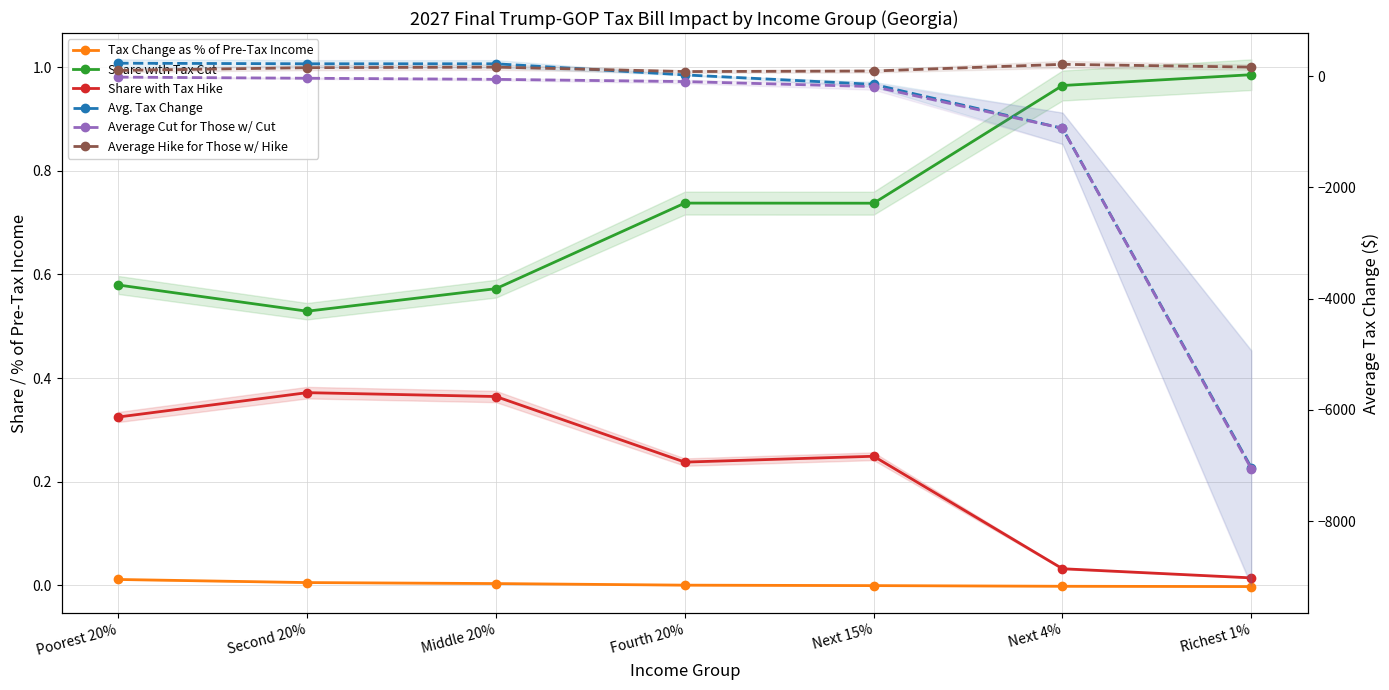

What is the greatest value displayed?

230.0